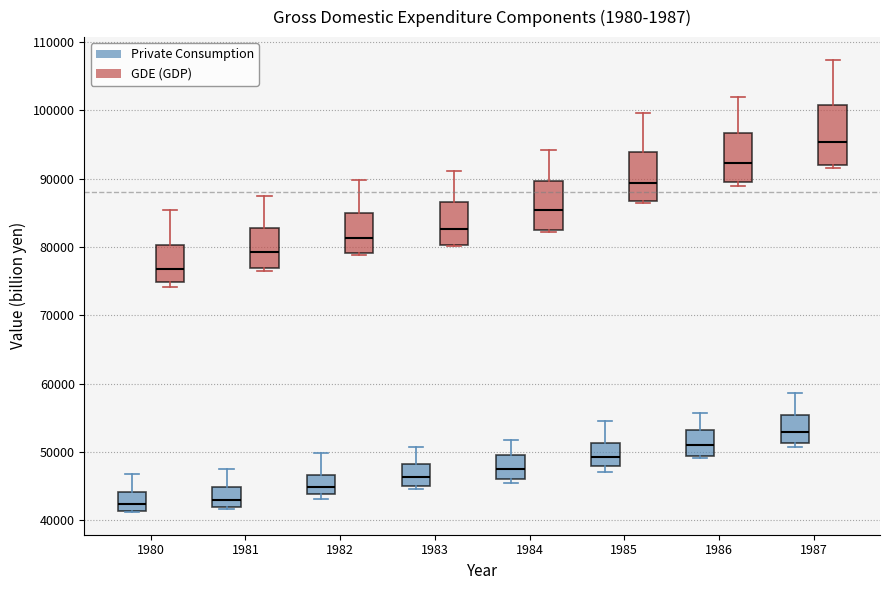

Where does the upper whisker of the box for 1982 (Private Consumption) end on the y-axis? The values are not printed on the chart, so give them approximately, as read against the axis.

50000